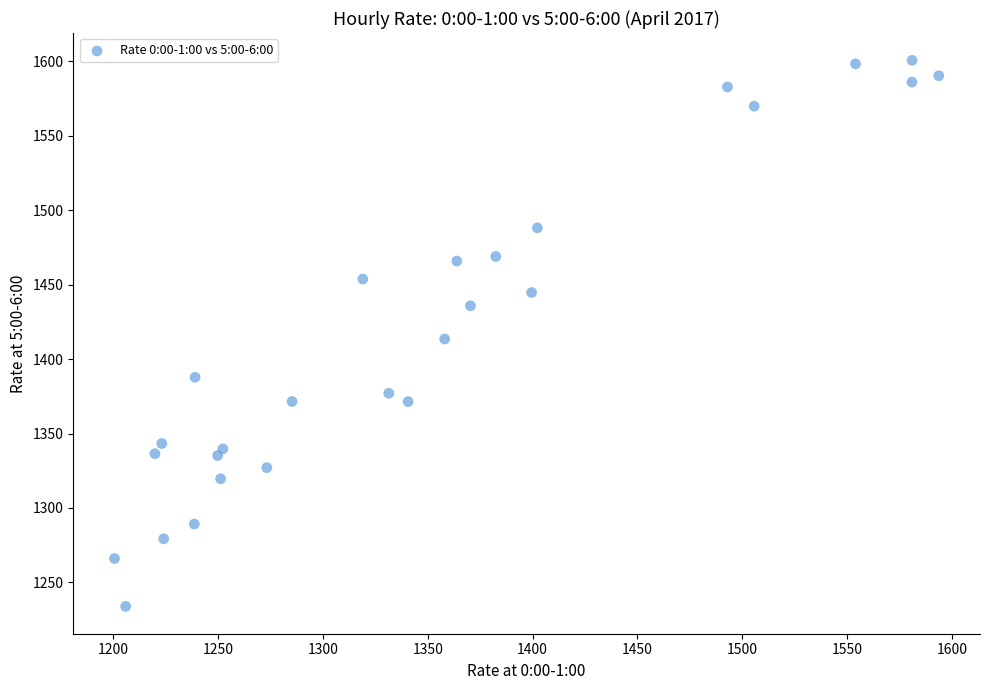

What is the range of Y values (max minus min)?

366.6